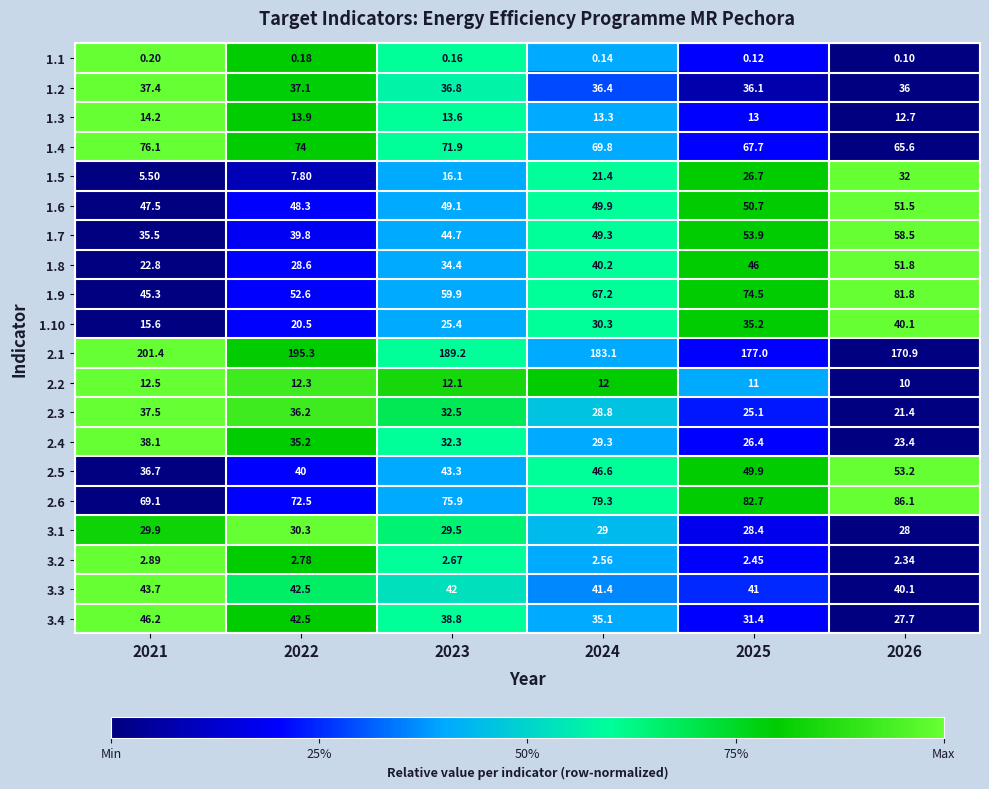

Is the value of 2.3 at 2021 greater than the value of 1.1 at 2023?

Yes